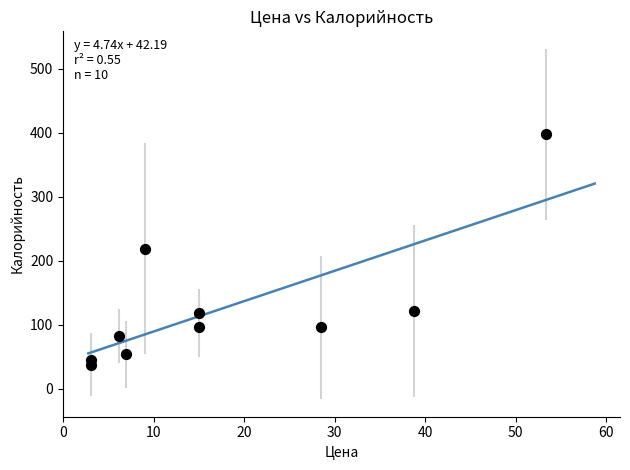

What is the average Y value?

127.1